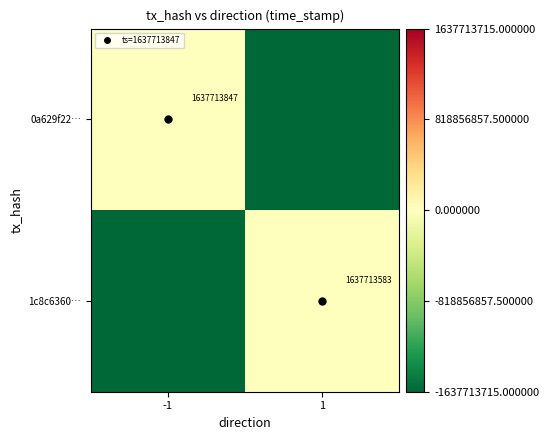

How many negative values does the 0a629f22… series have?

1